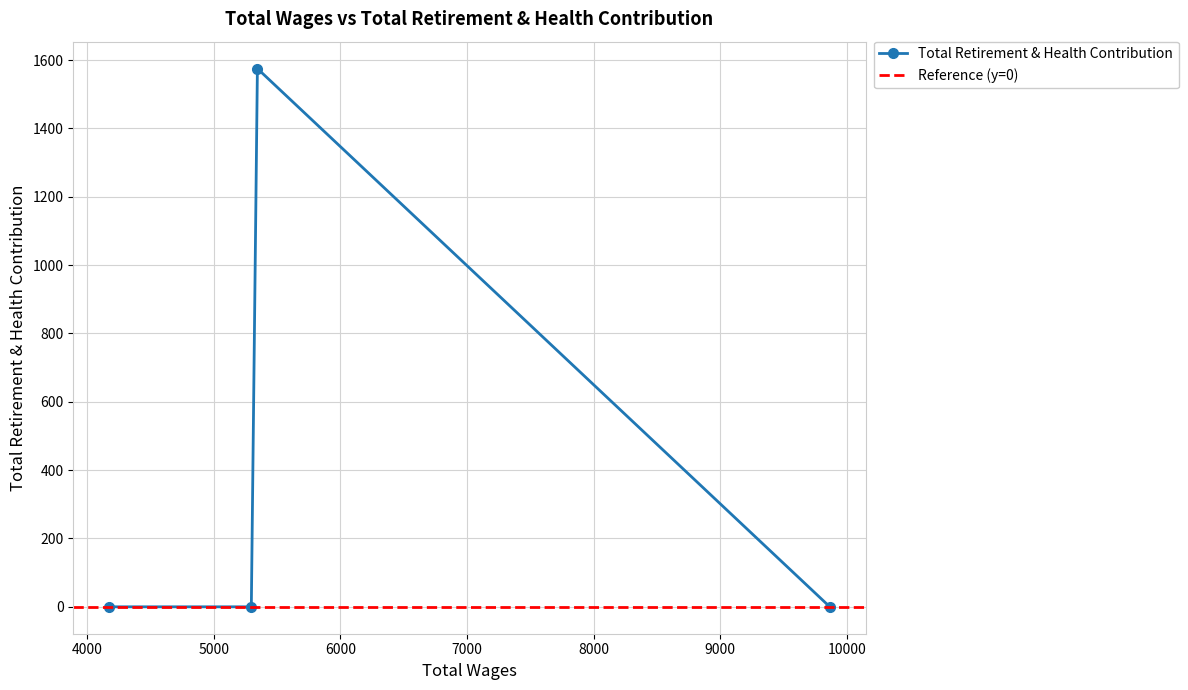

The chart shows a value of 0 at 5296.0. True or false?

True